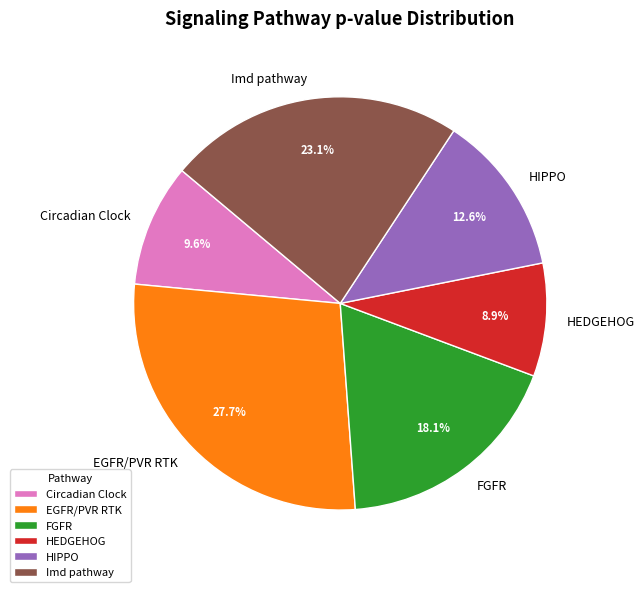

Is there any slice that represents more than half of the pie?

No